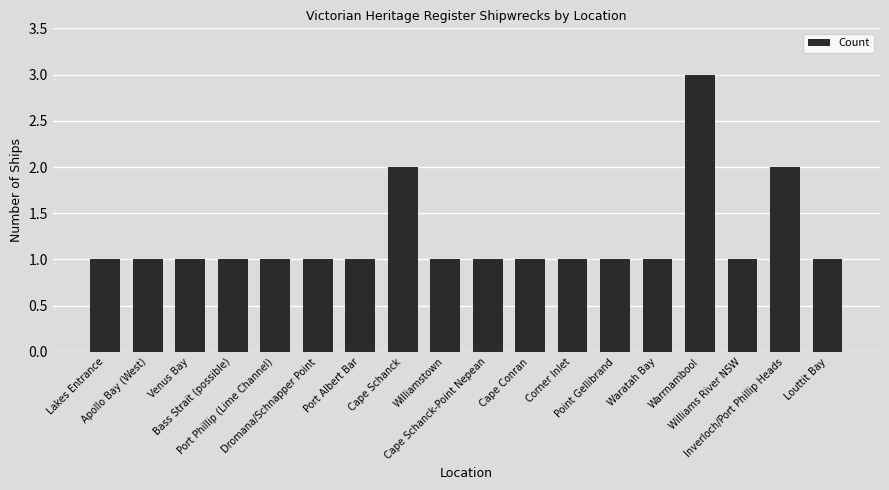

How many bars are there in total?

18